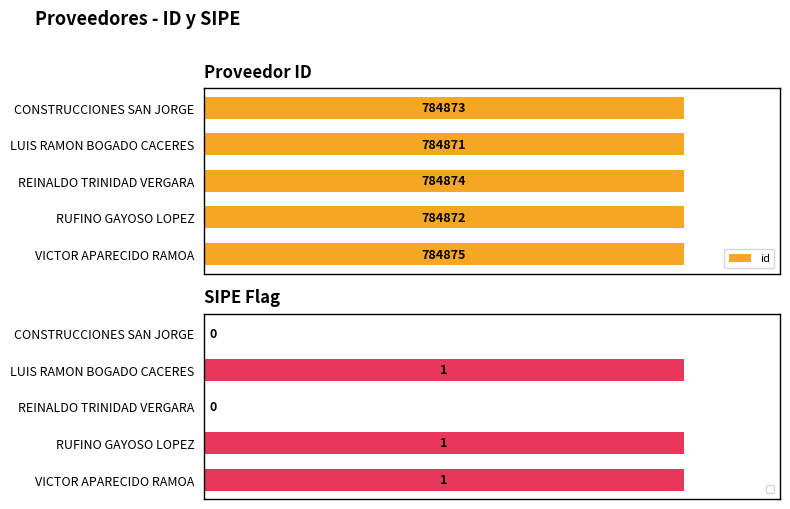

Where is id nearest to the value 784873?

CONSTRUCCIONES SAN JORGE